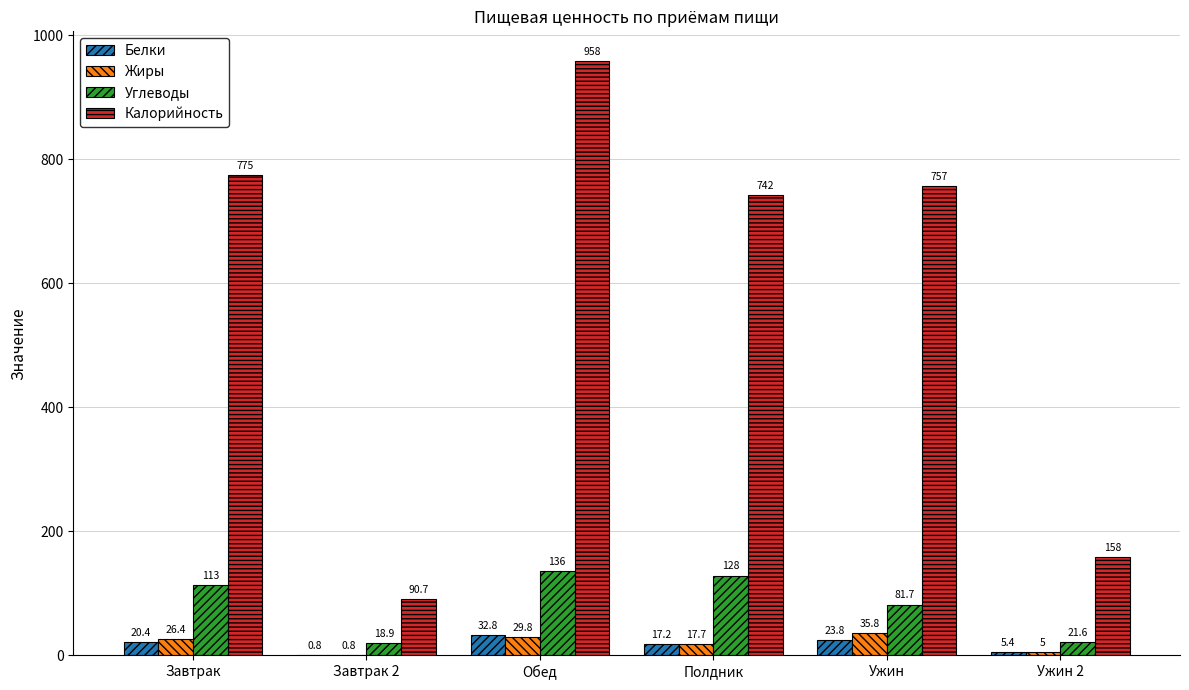

The value of Белки at Ужин 2 is 5.4. True or false?

True